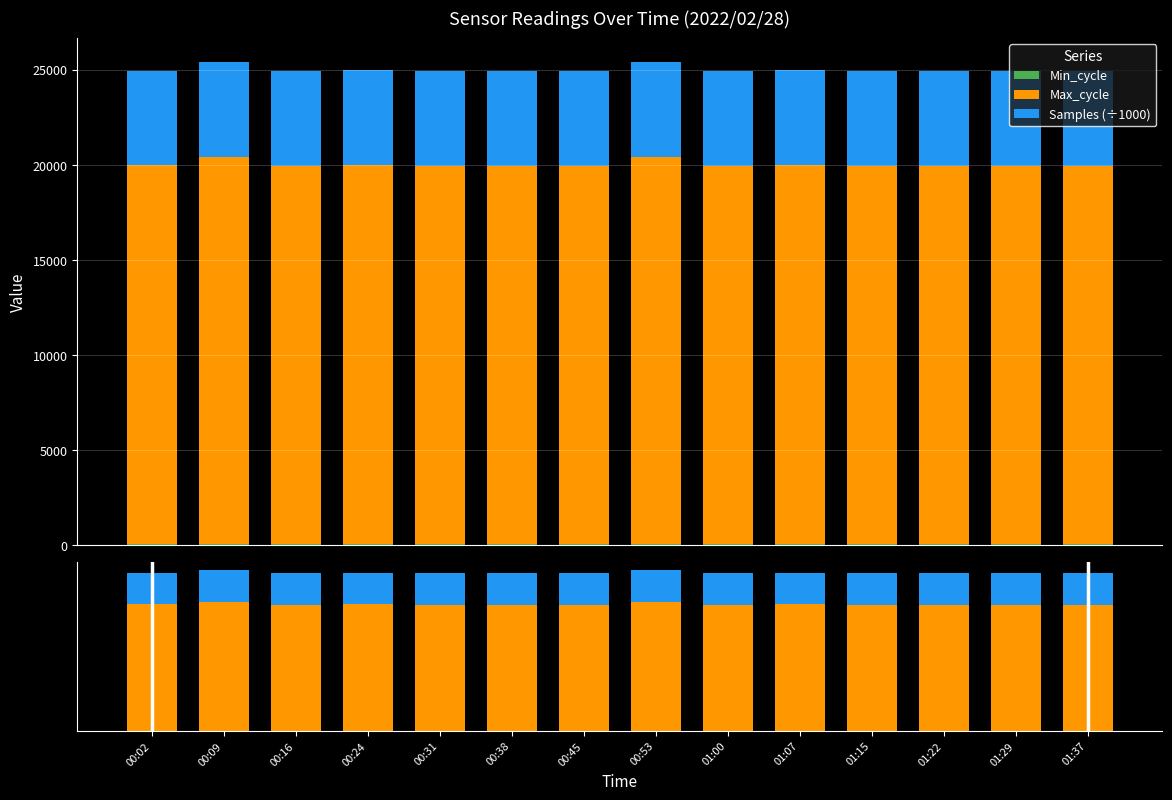

Which series has the largest total across all categories?

Max_cycle